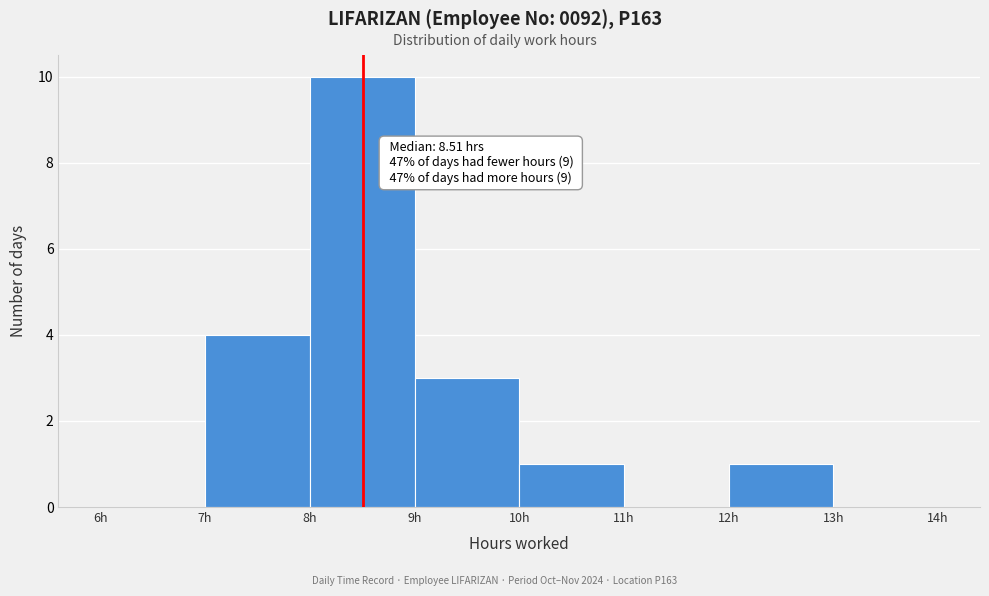

Over which range of the x-axis is the bar tallest?

8 to 9